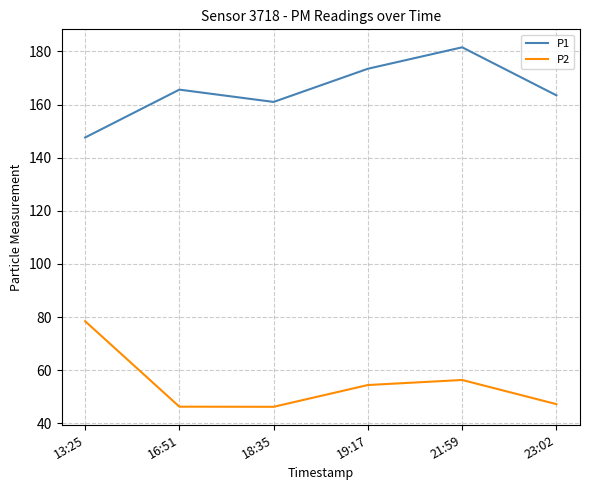

What is the difference between the second highest and minimum values in the P1 series?

25.9